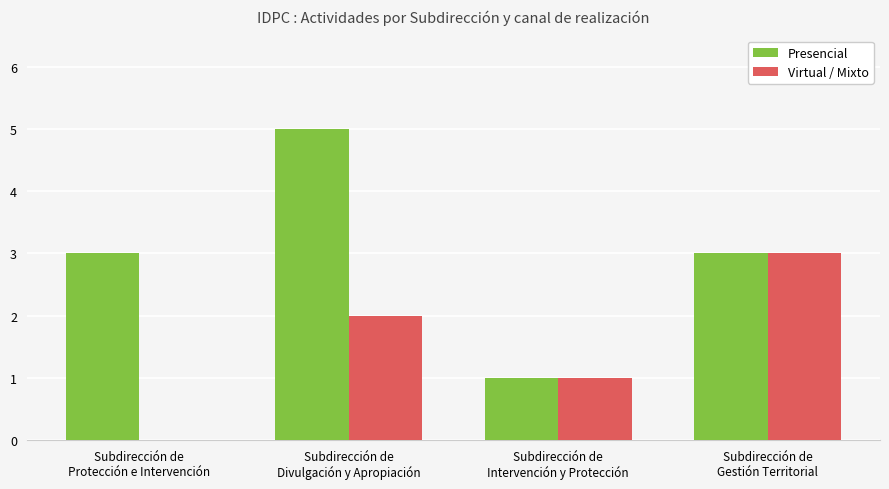

Which series changed the most between Subdirección de
Divulgación y Apropiación and Subdirección de
Intervención y Protección?

Presencial